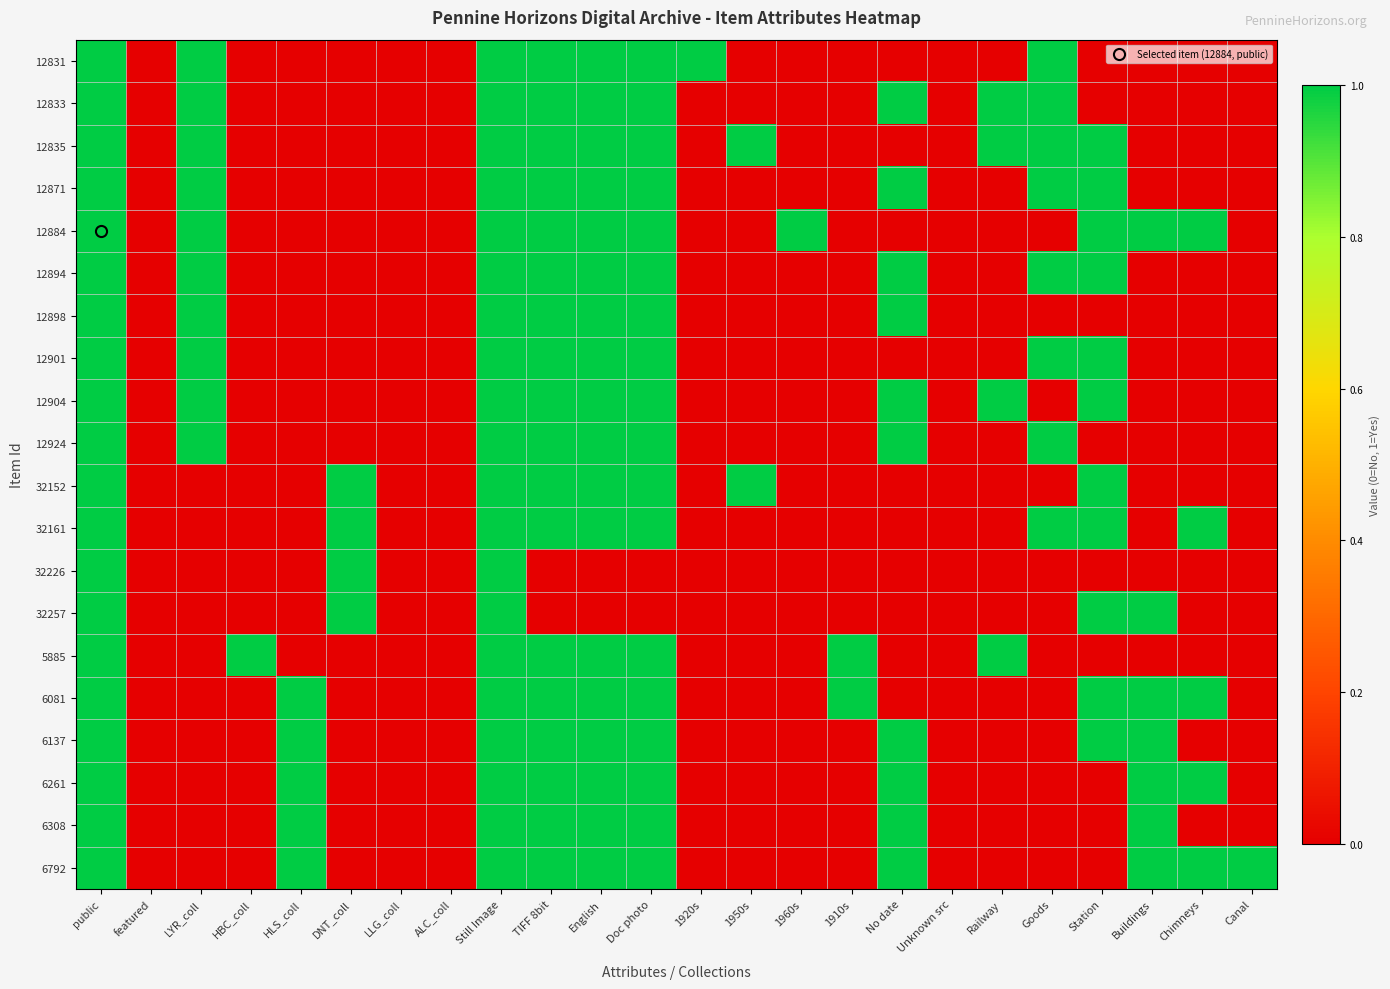

Which has a higher value, Buildings or Goods?

Goods